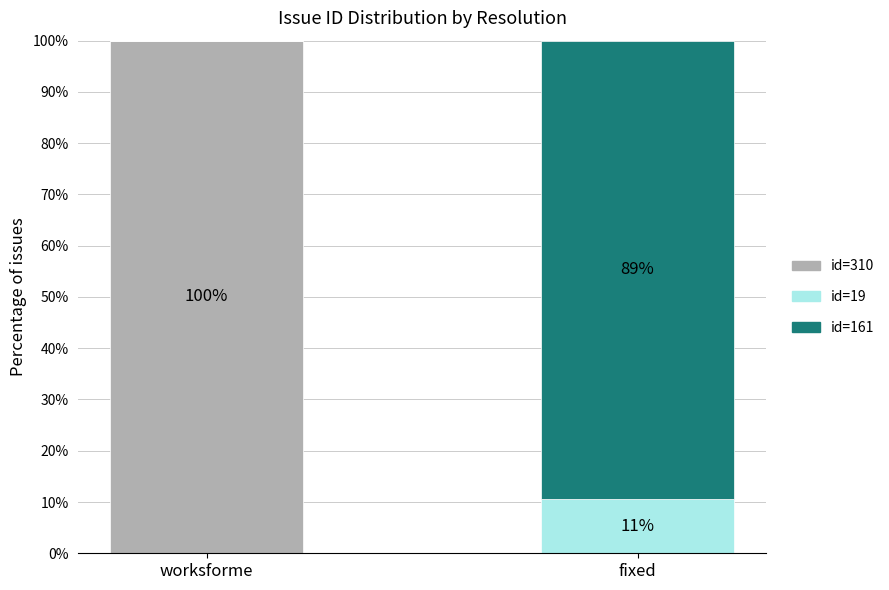

What value does the id=161 series have at fixed?

0.9